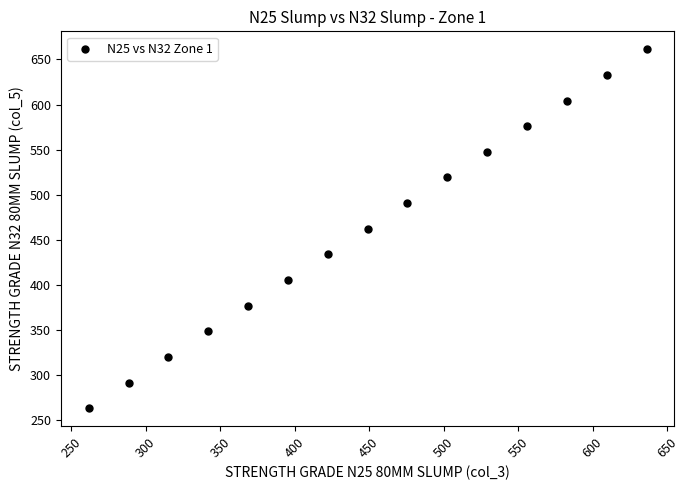

What is the range of X values (max minus min)?

374.4